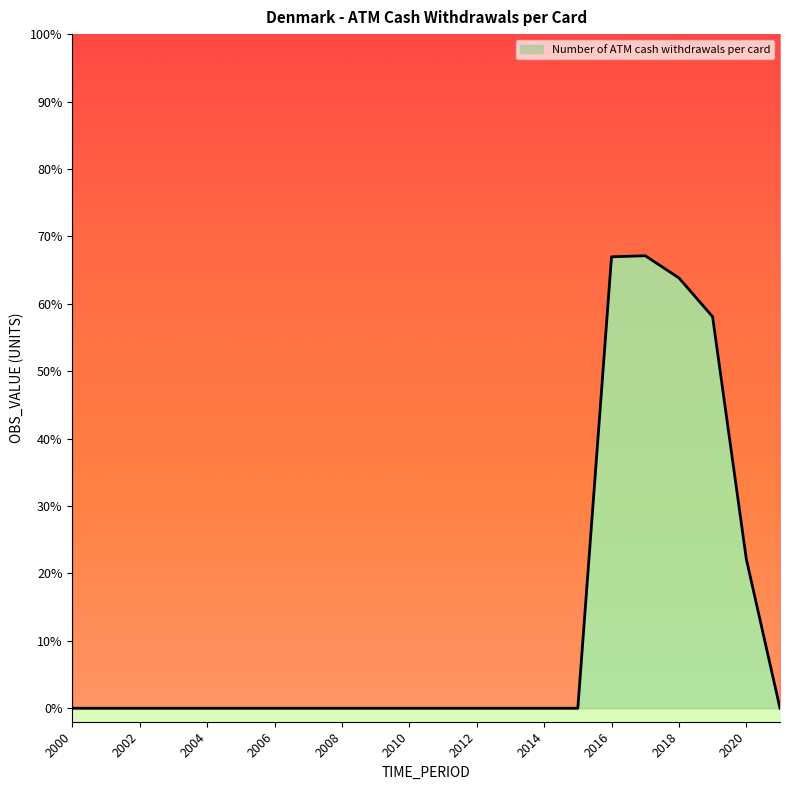

Reading right to left, what are all the values shown in this chart?

2021=0.0	2020=0.2	2019=0.6	2018=0.6	2017=0.7	2016=0.7	2015=0.0	2014=0.0	2013=0.0	2012=0.0	2011=0.0	2010=0.0	2009=0.0	2008=0.0	2007=0.0	2006=0.0	2005=0.0	2004=0.0	2003=0.0	2002=0.0	2001=0.0	2000=0.0